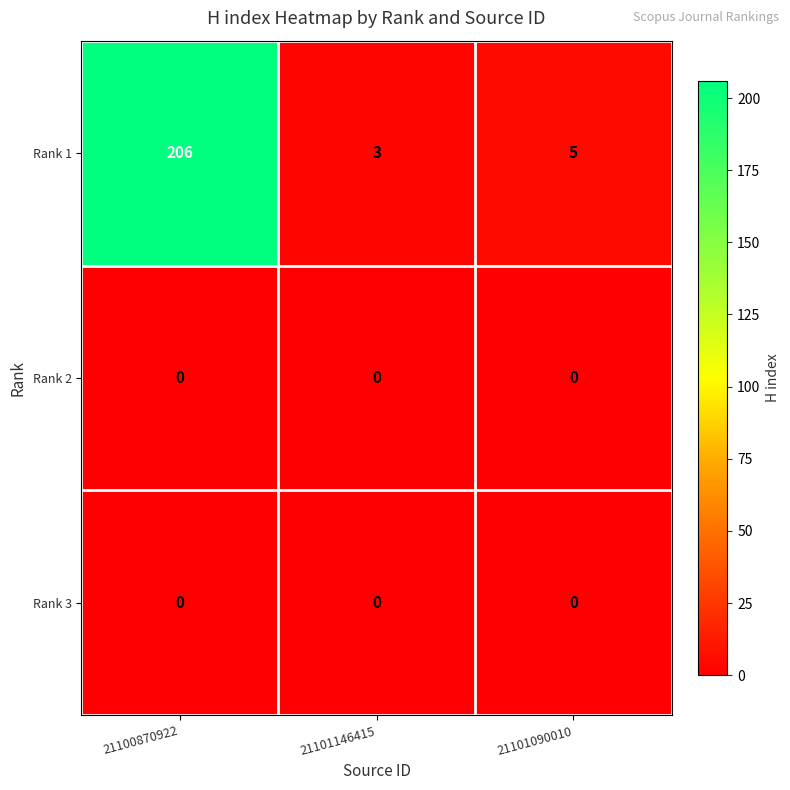

Which series has the largest total across all categories?

Rank 1